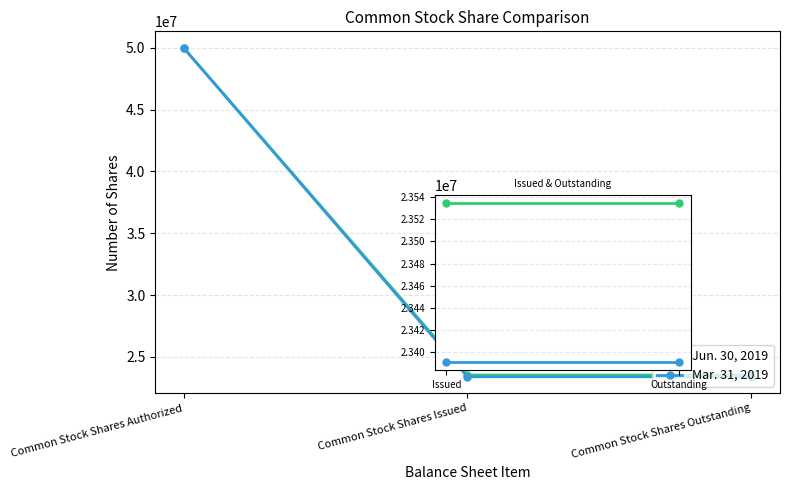

Rank the series at Common Stock Shares Issued from highest to lowest value.

Jun. 30, 2019, Mar. 31, 2019